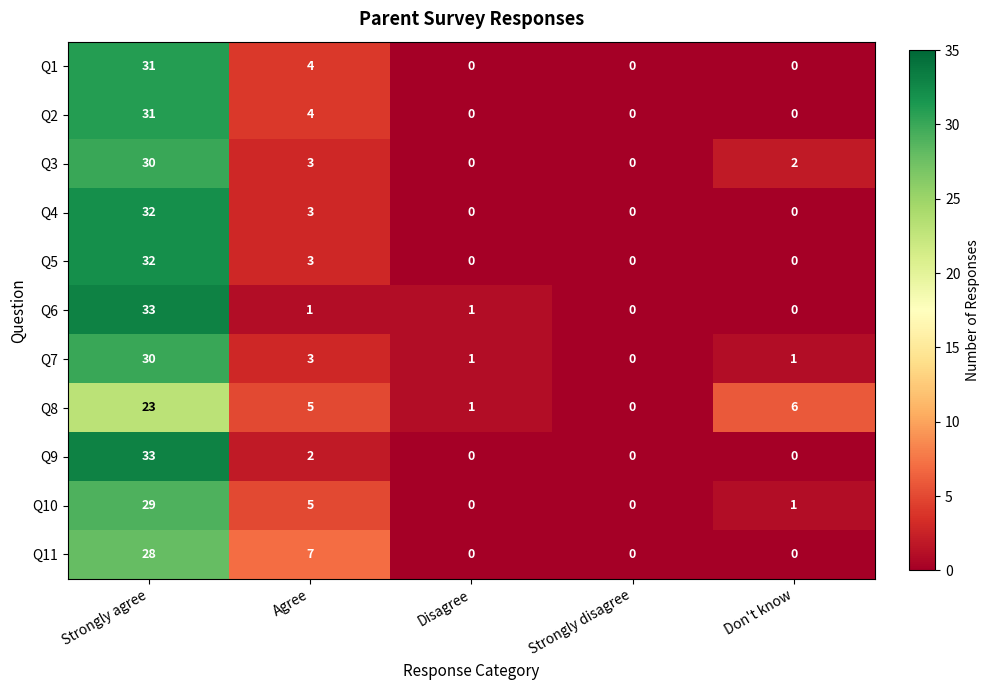

What is the total value across all series at Agree?

40